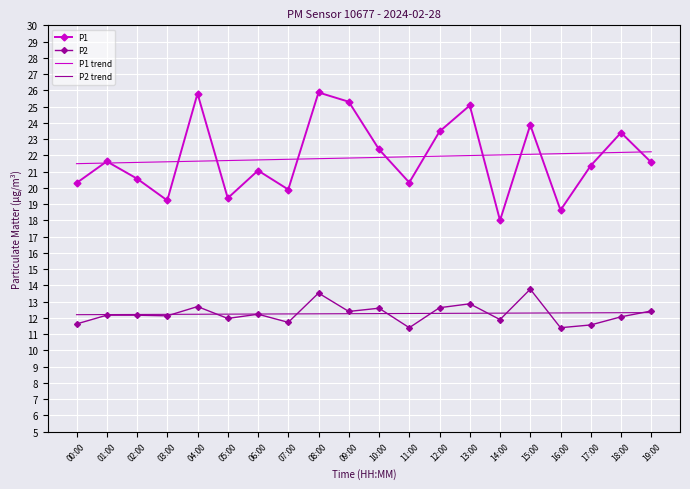

The P1 series shows 11.4 at 06:00. True or false?

False